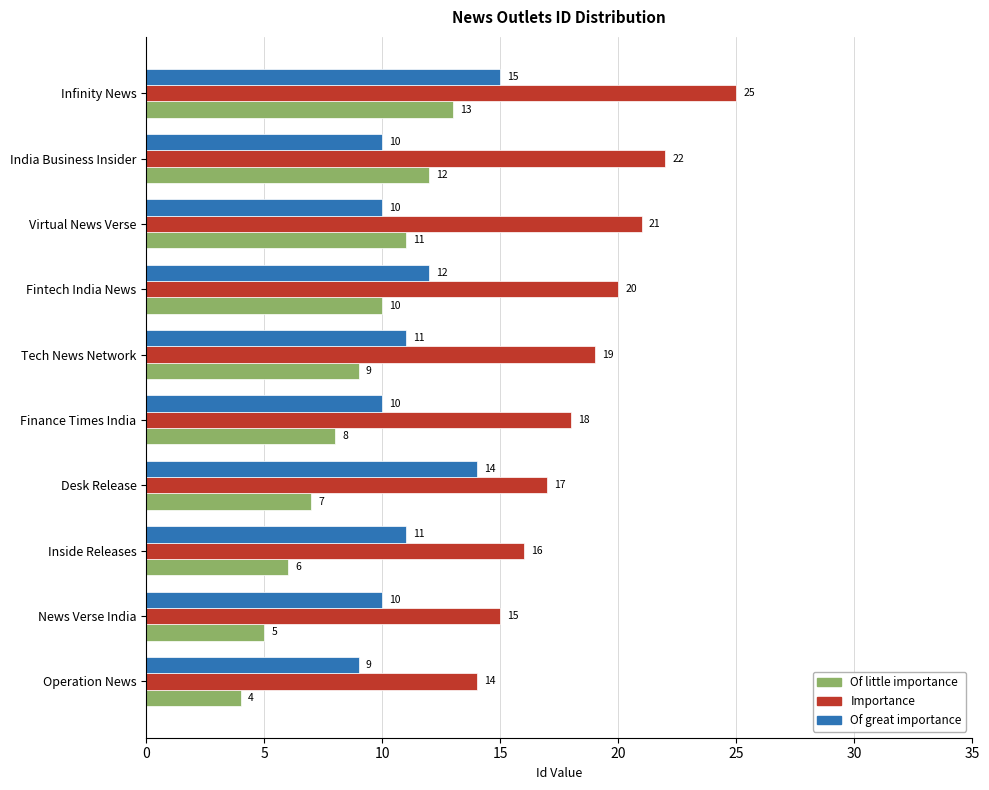

What is the spread (max minus min) of values at Fintech India News?

10